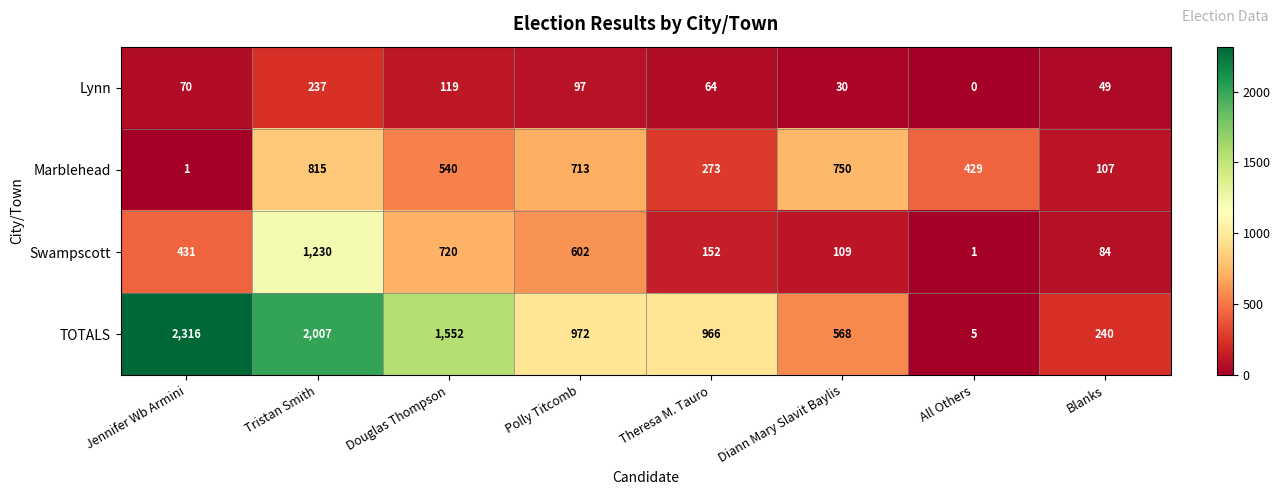

Which category has the lowest value in the Lynn series?

All Others